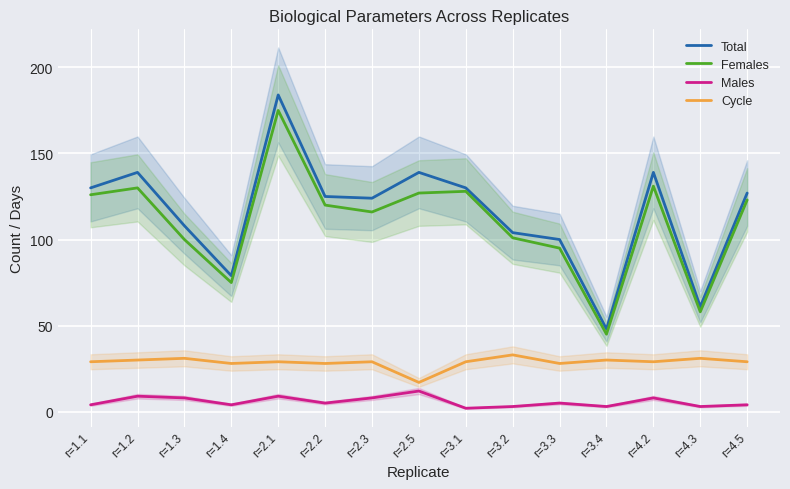

Which series has the largest total across all categories?

Total